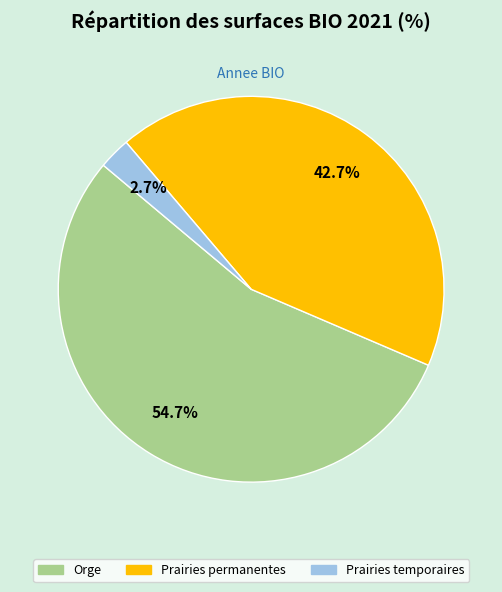

What percentage is NOT represented by Prairies permanentes?

57.3%